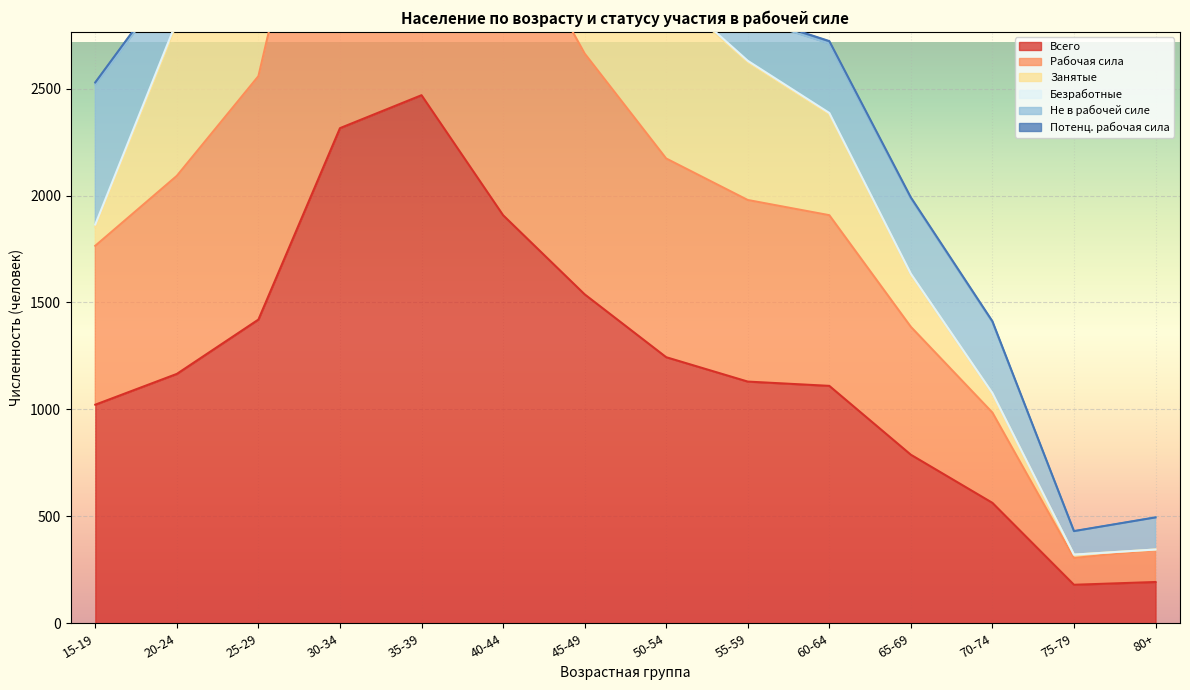

The Всего series shows 788 at 65-69. True or false?

True